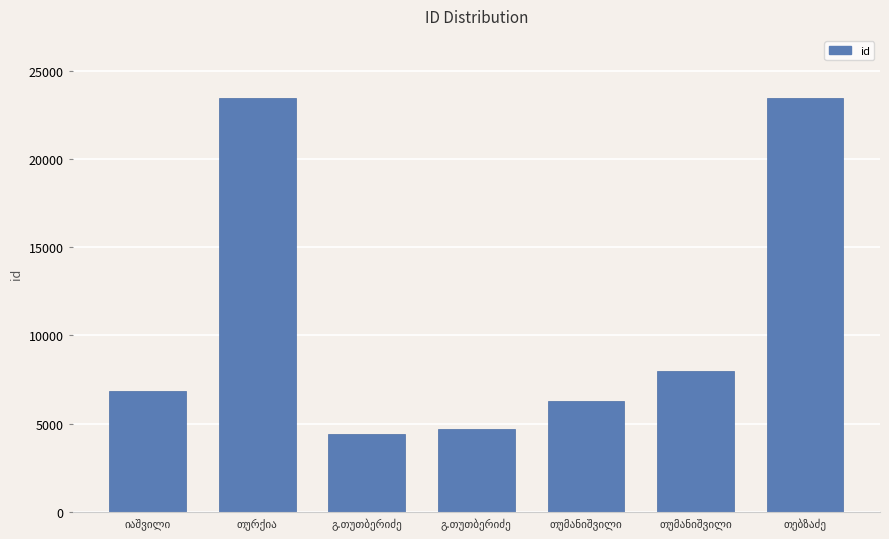

Reading left to right, what are all the values shown in this chart?

იაშვილი=6877	თურქია=23470	გ.თუთბერიძე=4398	გ.თუთბერიძე=4693	თუმანიშვილი=6307	თუმანიშვილი=7996	თებზაძე=23471